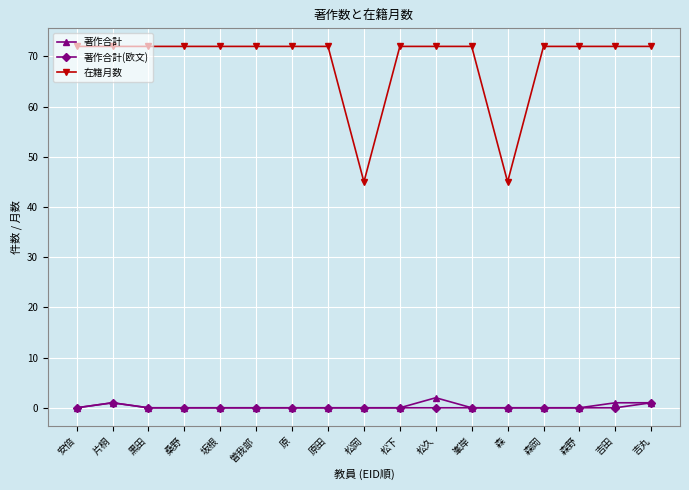

What is the sum of all 在籍月数 values?

1170